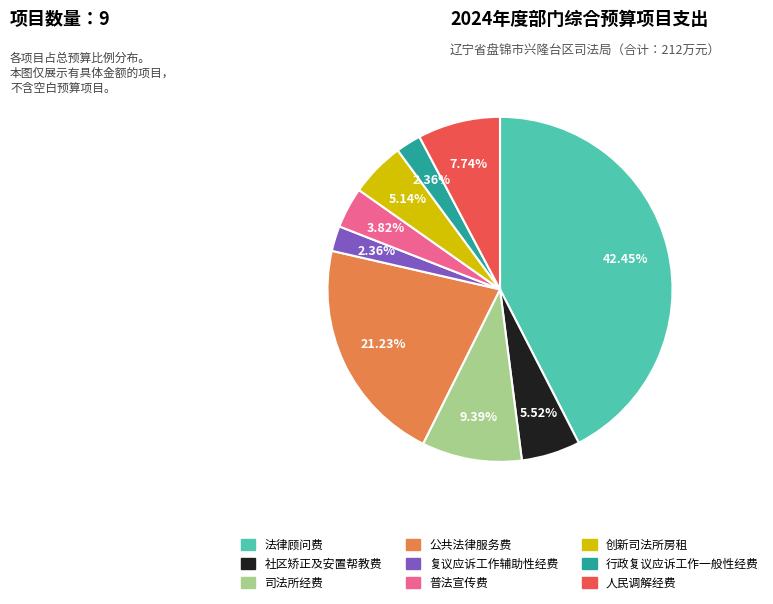

Is there a majority slice in this chart?

No